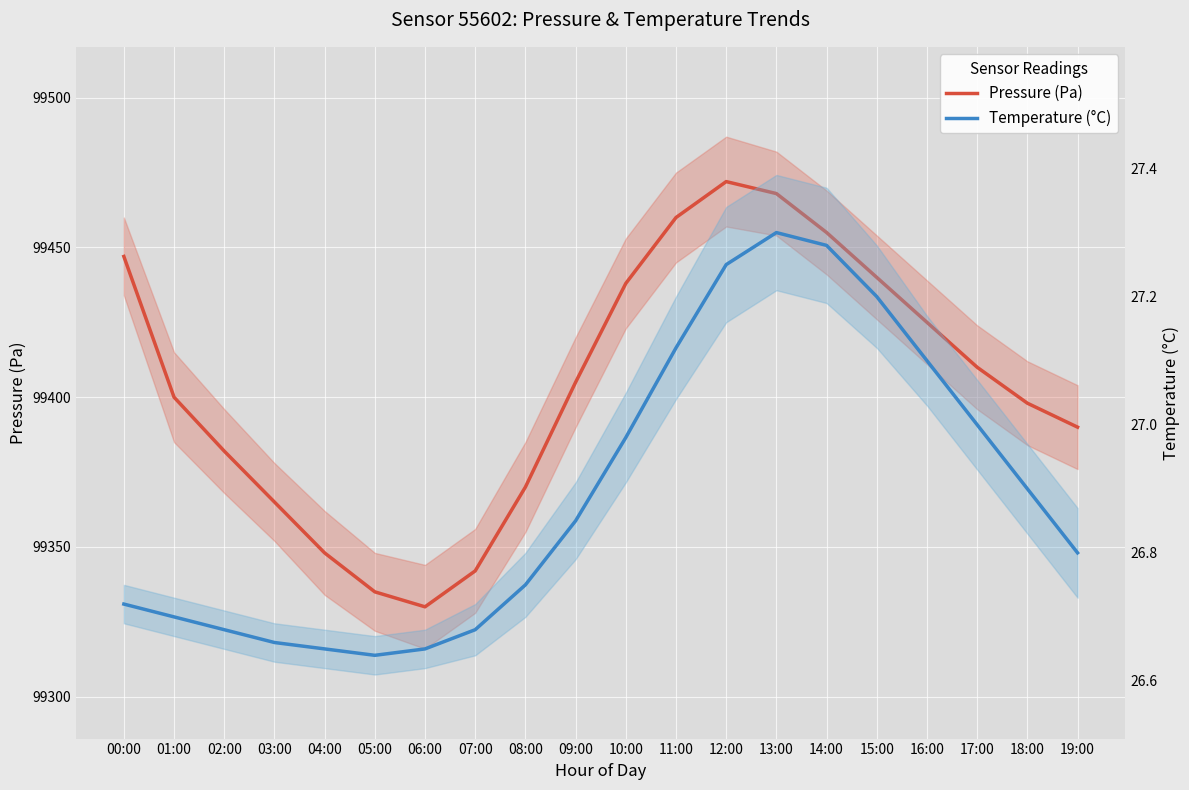

Between 19:00 and 18:00, which is larger?

18:00